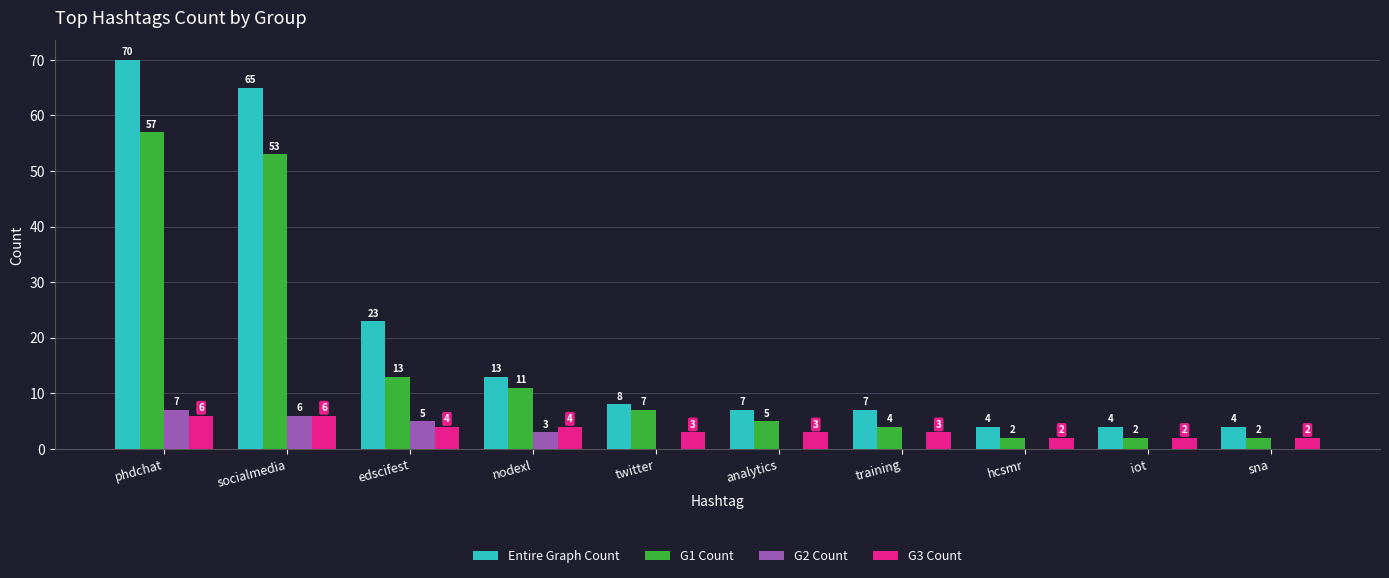

What are all the series names shown in the legend?

Entire Graph Count, G1 Count, G2 Count, G3 Count